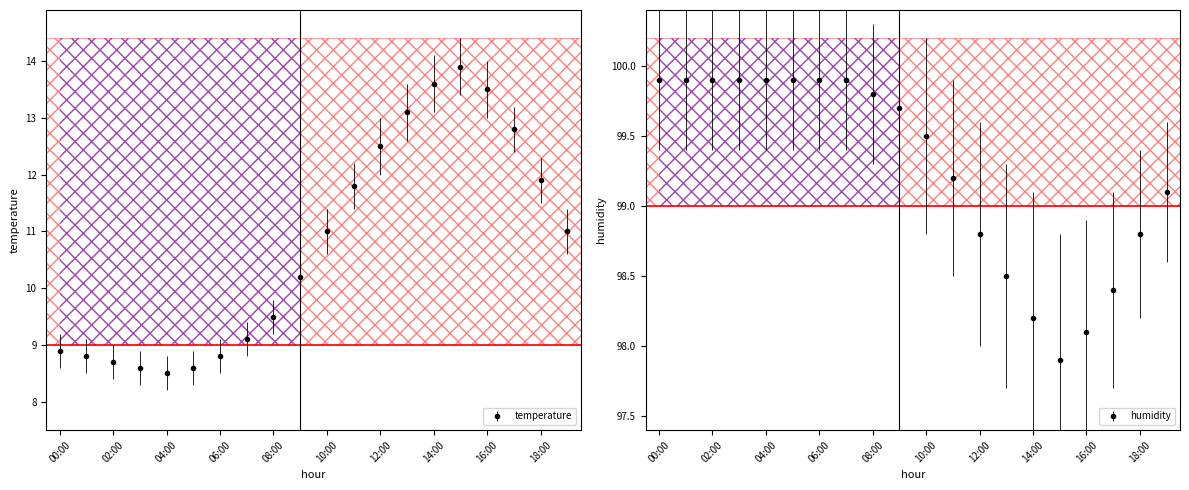

What is the lowest value of the humidity series?

97.9